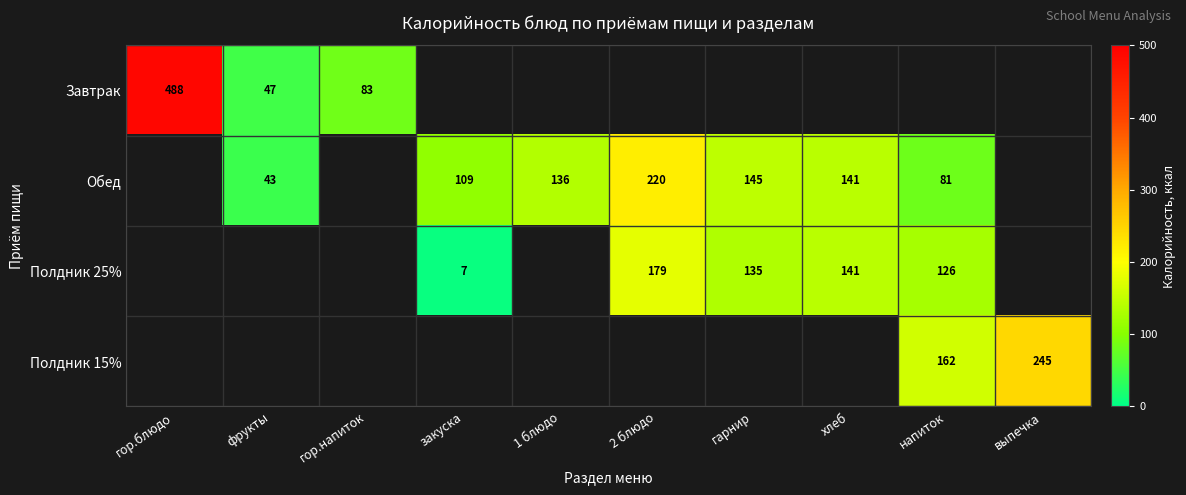

What is the difference between the highest and lowest values at фрукты?

4.0